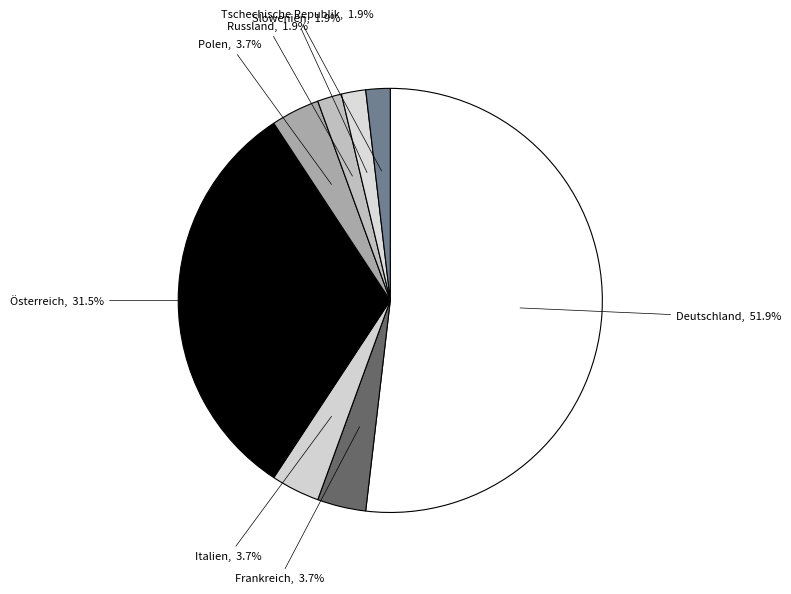

How many segments does this pie chart have?

8